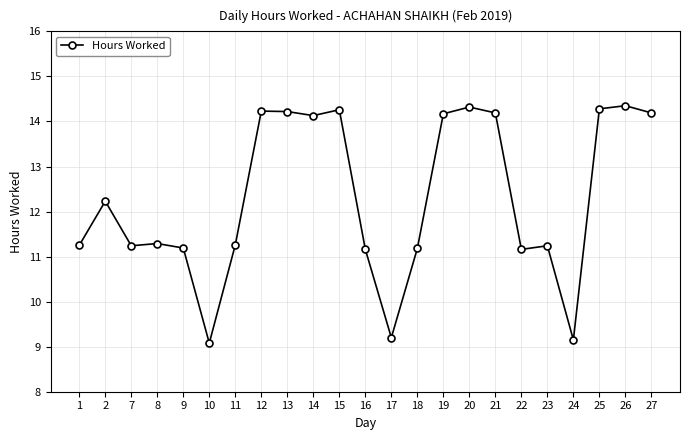

What is the sum of the values at 12 and 19?

28.4